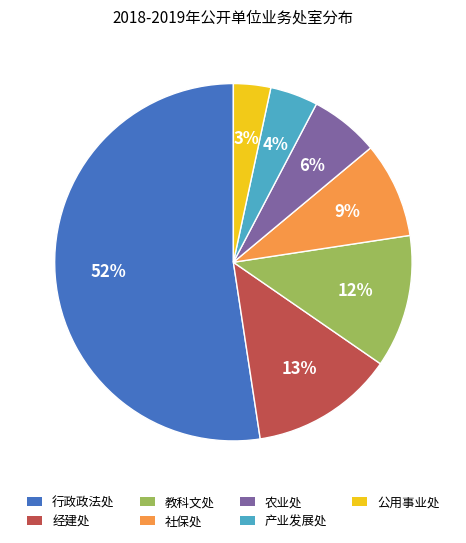

Rank the categories by value from lowest to highest.

公用事业处, 产业发展处, 农业处, 社保处, 教科文处, 经建处, 行政政法处